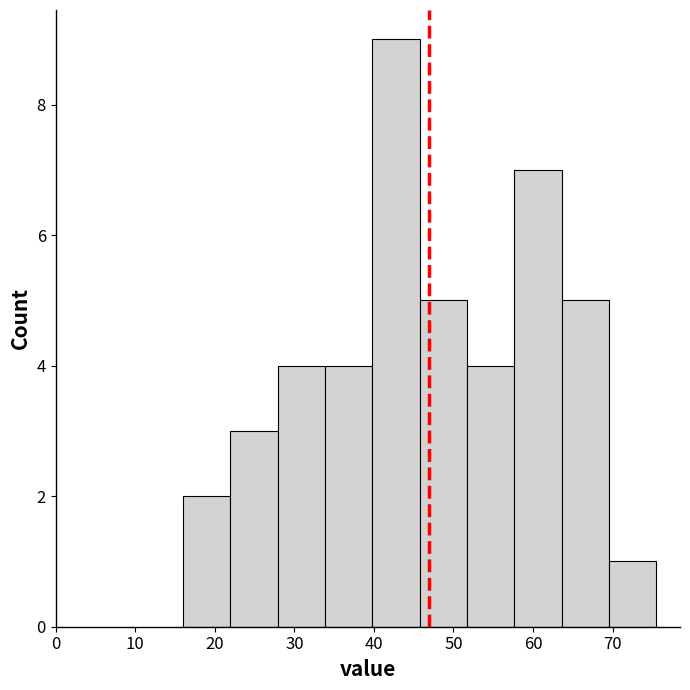

How tall is the bar that spans 46 to 52 on the x-axis? Neither the bar edges nor the heights are printed on the chart, so give them approximately, as read against the axes.

5